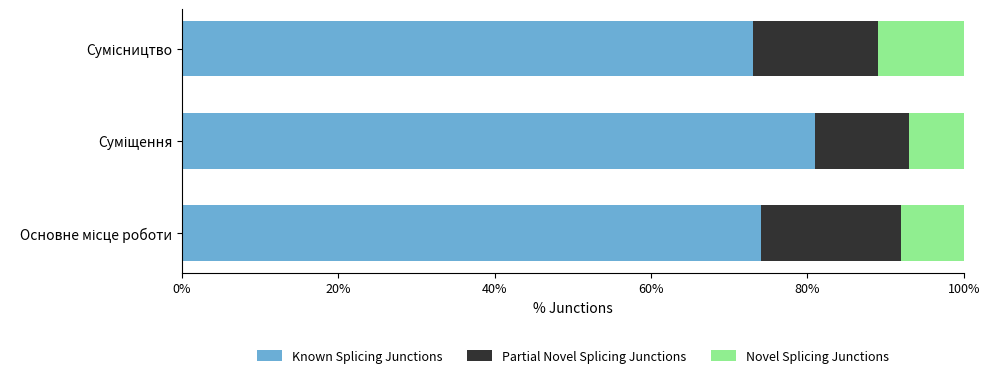

What is the lowest value of the Known Splicing Junctions series?

73